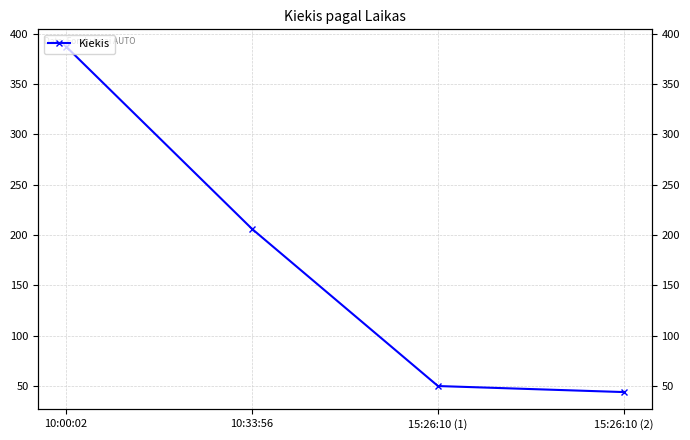

The chart shows a value of 114 at 10:33:56. True or false?

False